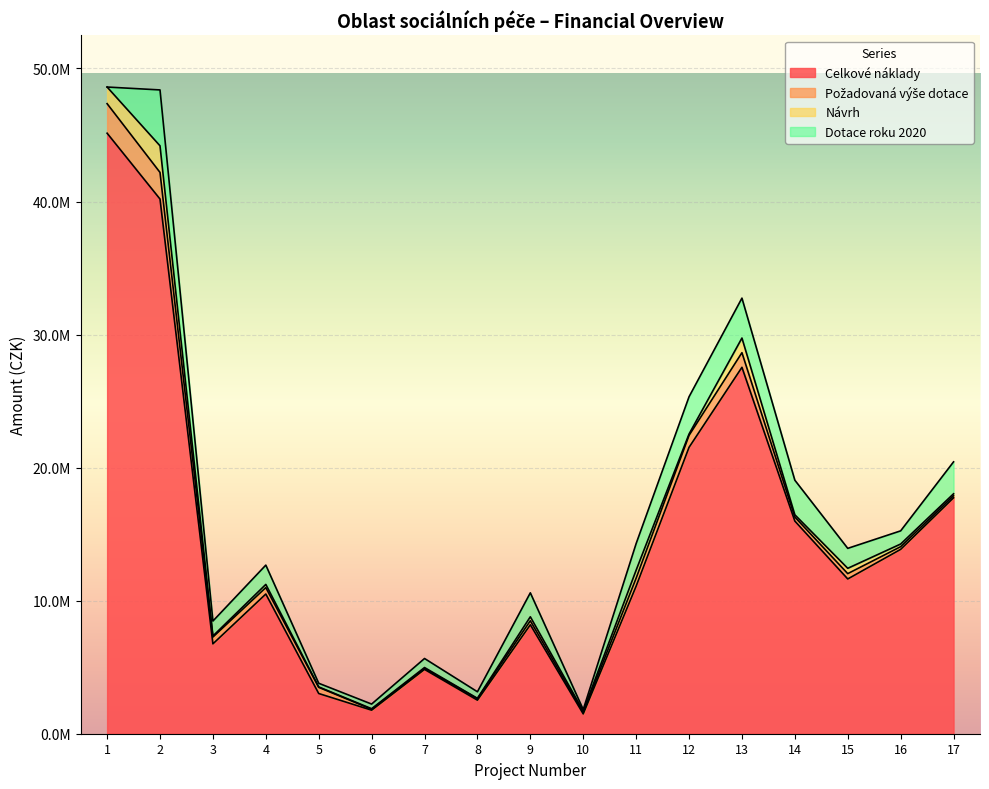

Where does the Dotace roku 2020 series first go above 1450000?

2